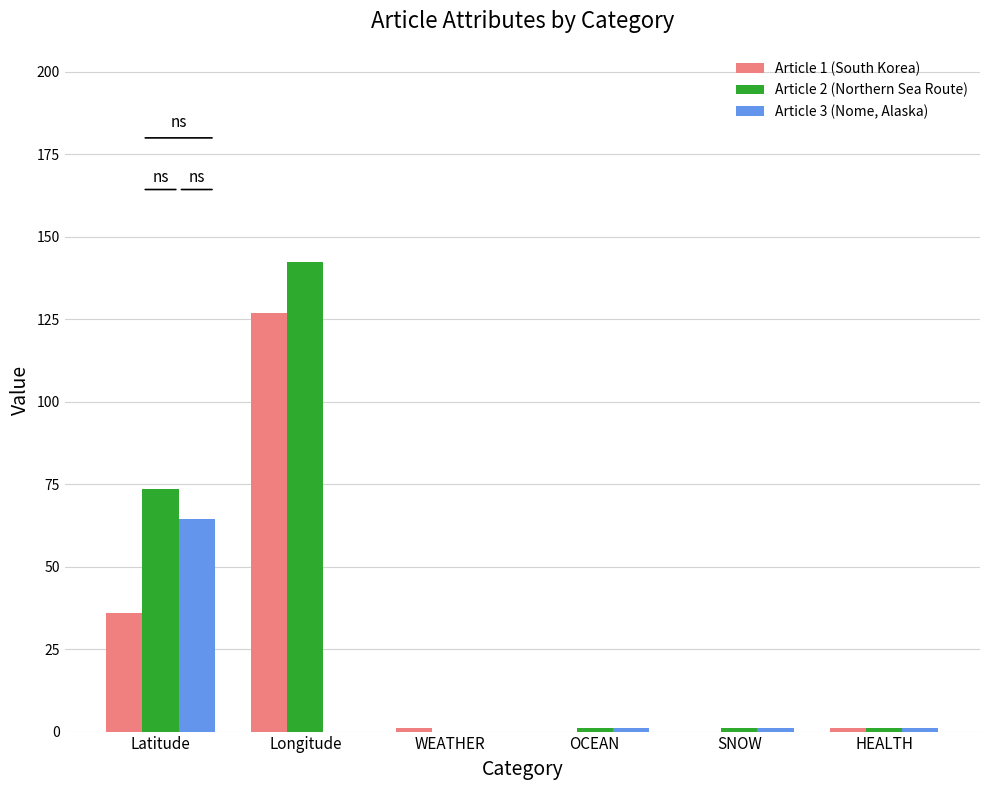

What are all the series names shown in the legend?

Article 1 (South Korea), Article 2 (Northern Sea Route), Article 3 (Nome, Alaska)